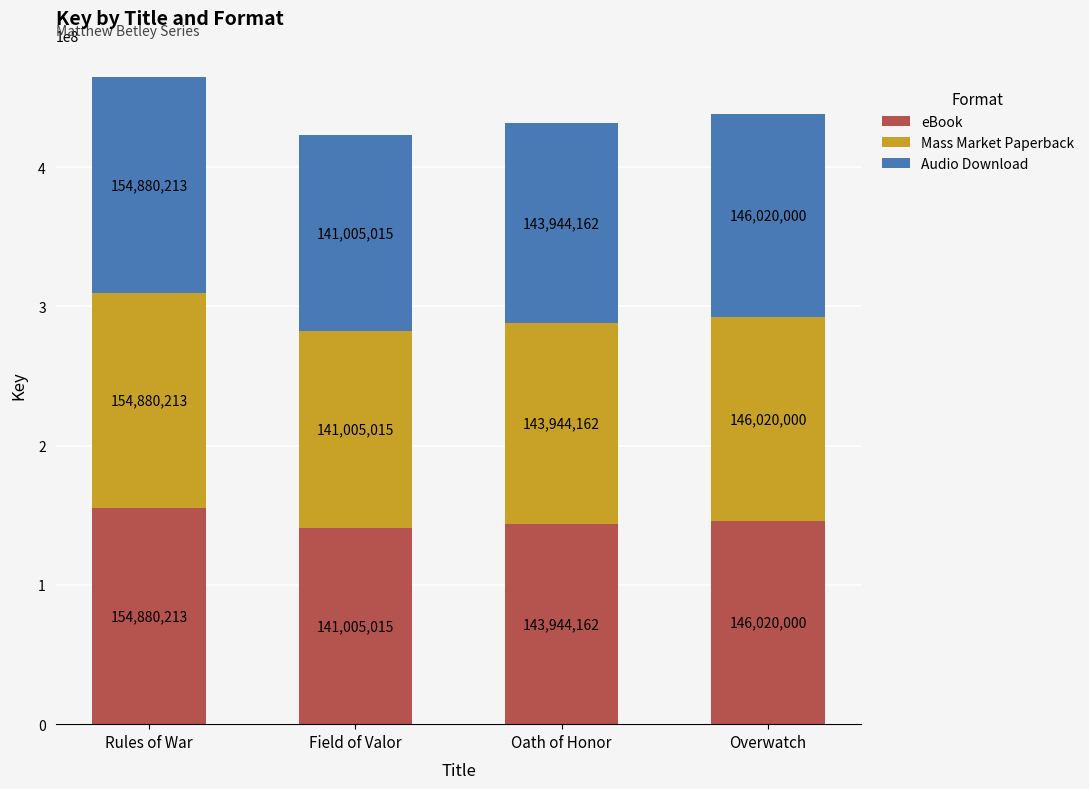

Does the chart contain stacked bars?

Yes